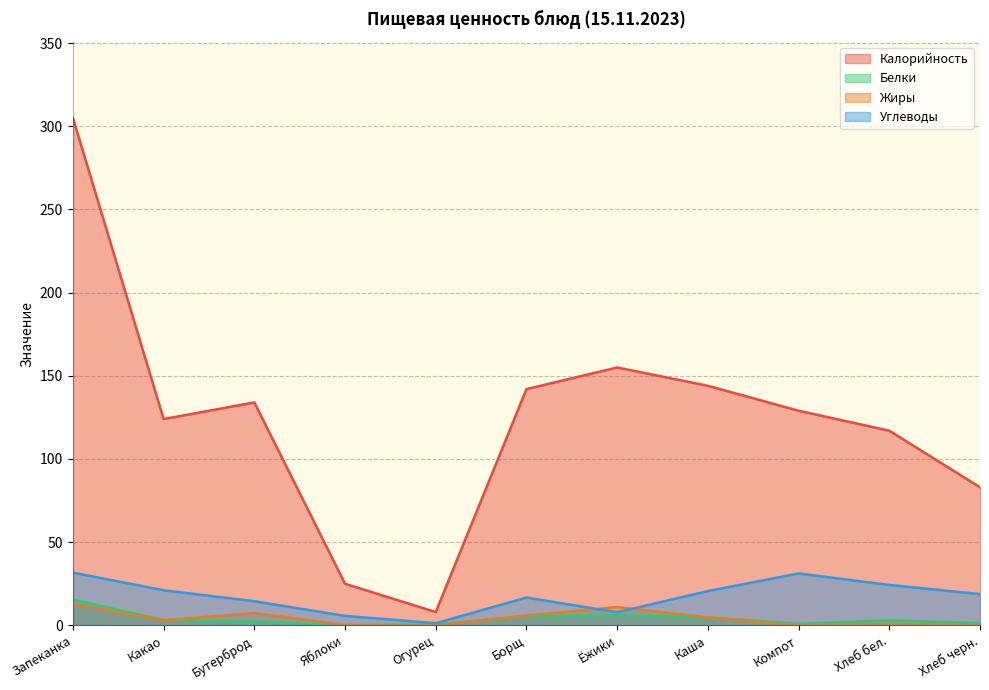

The Жиры series shows 0.3 at Хлеб черн.. True or false?

False